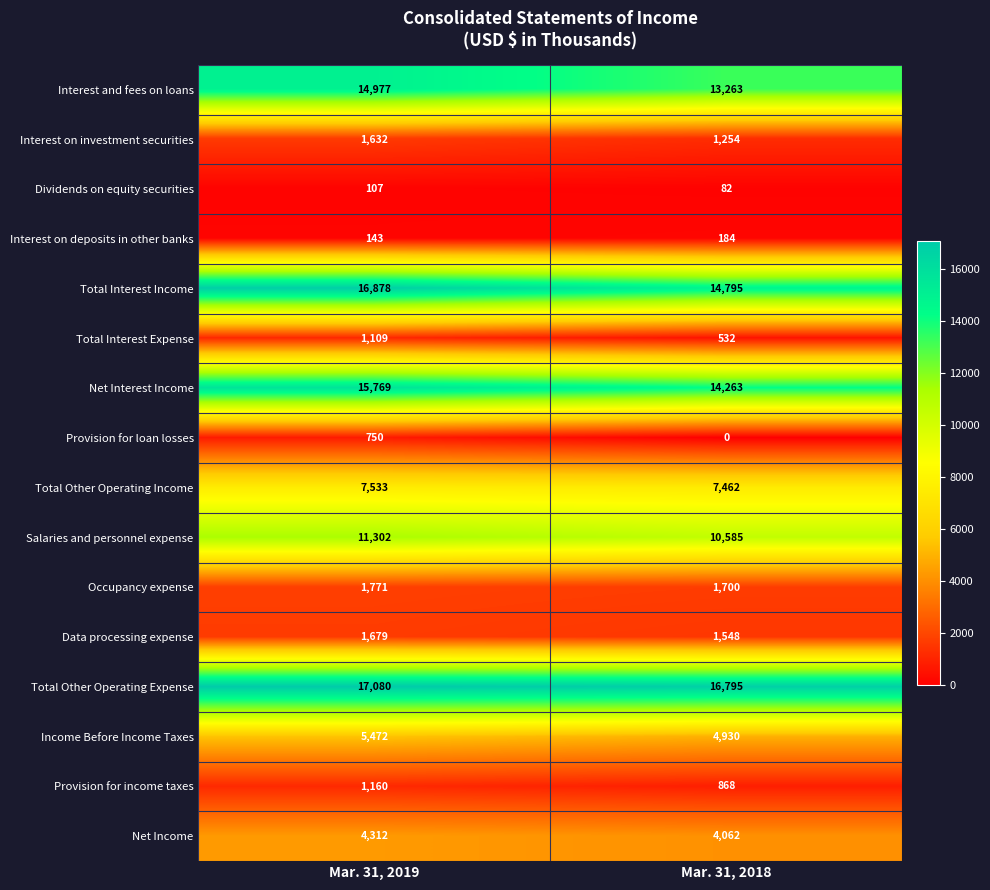

Which label corresponds to the smallest value in the chart?

Mar. 31, 2018